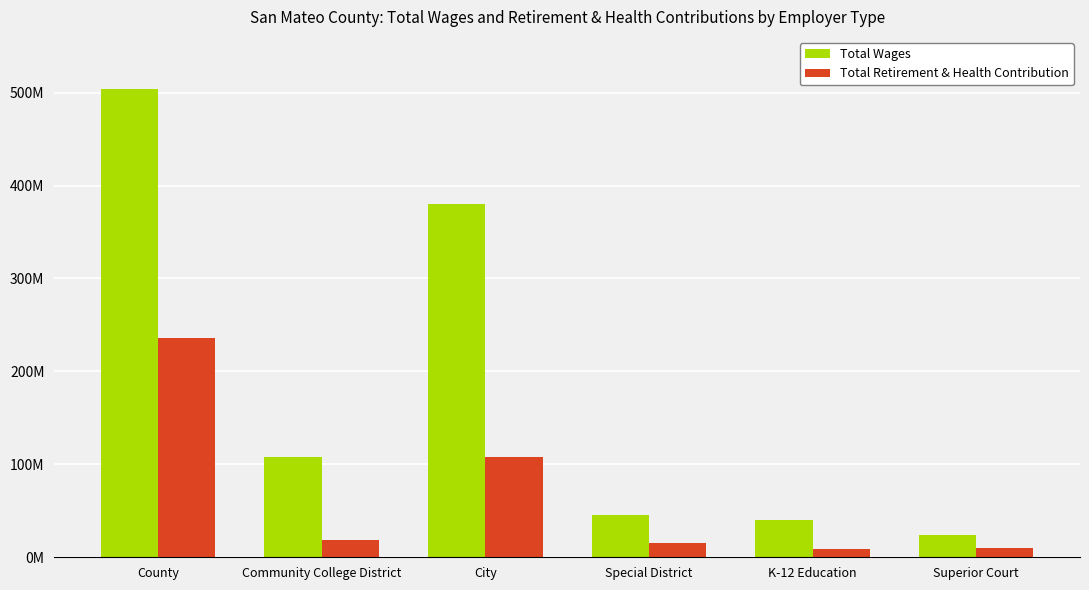

What position from the right is Special District?

3